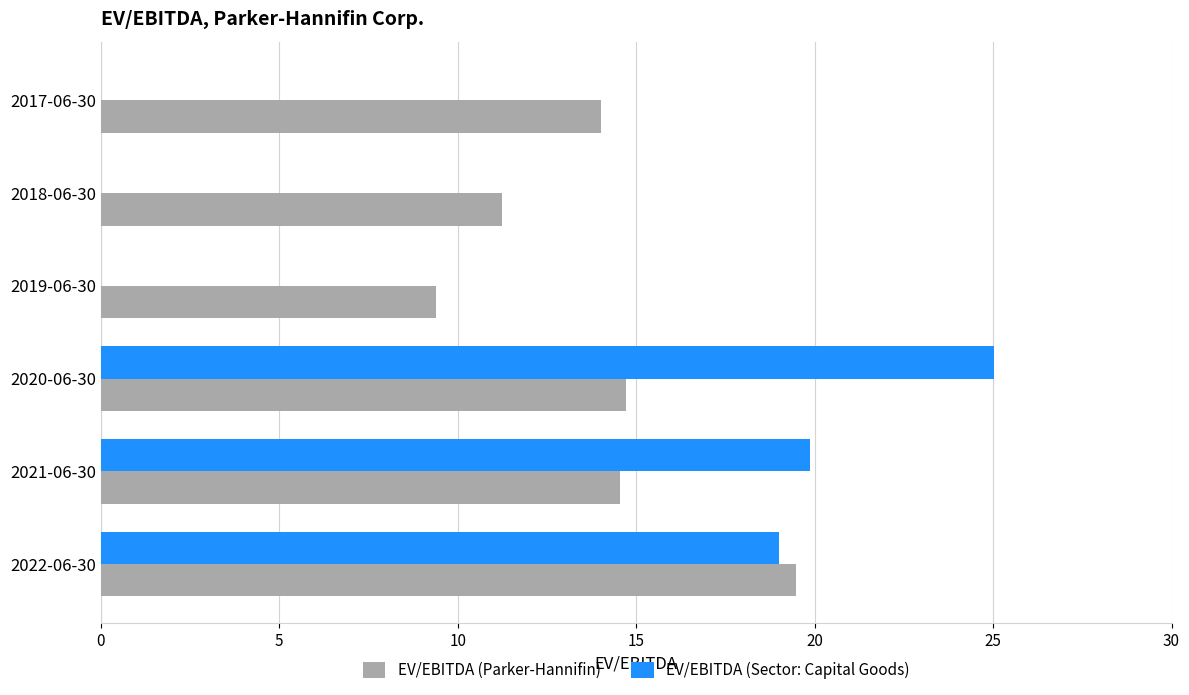

What is the maximum value for EV/EBITDA (Sector: Capital Goods)?

25.0